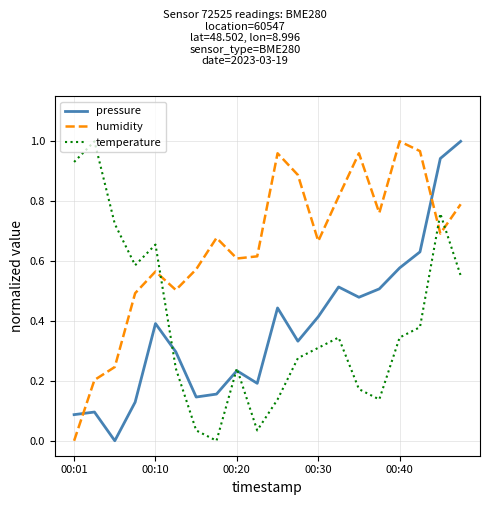

Which series has the largest total across all categories?

humidity